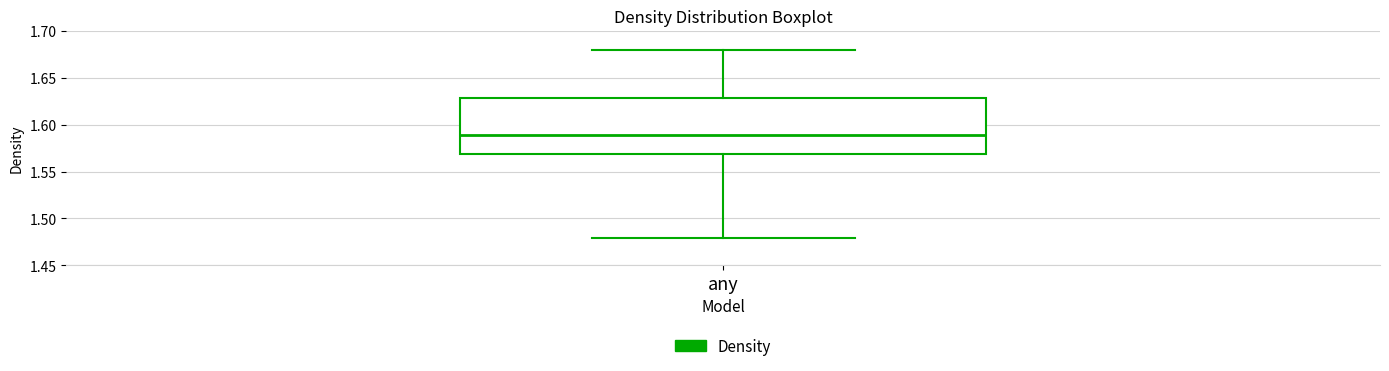

Where is the lower edge of the box for any on the y-axis? The values are not printed on the chart, so give them approximately, as read against the axis.

1.57